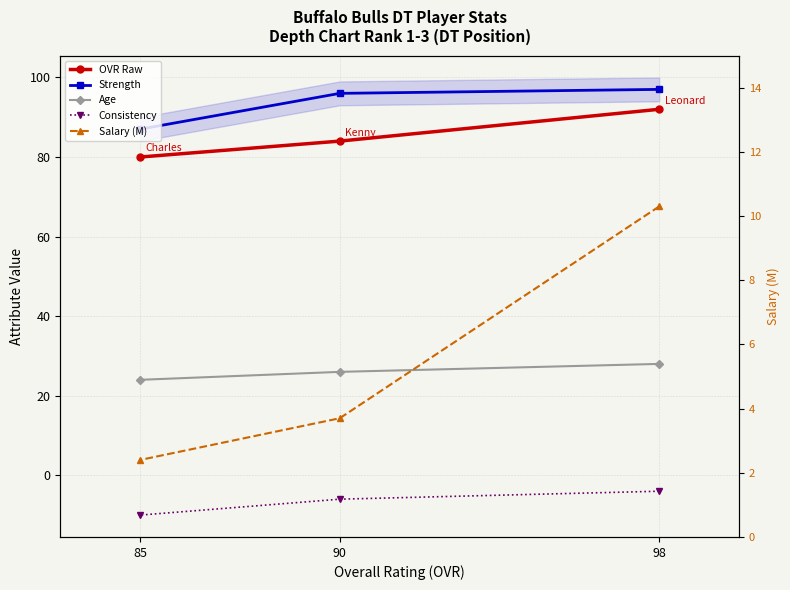

What are all the series names shown in the legend?

OVR Raw, Strength, Age, Consistency, Salary (M)